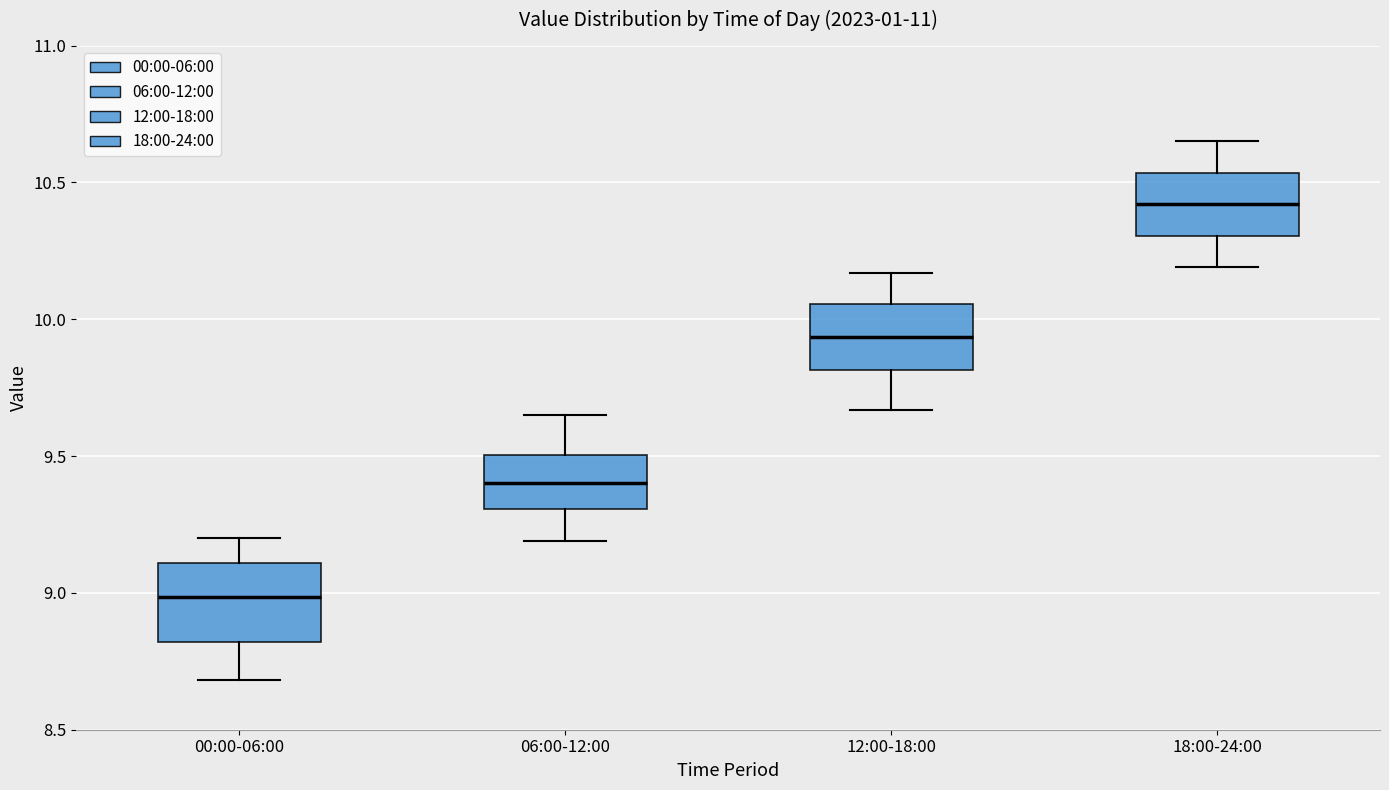

Reading left to right, transcribe this box plot: for each box, give where its median line is, the range the box spans, and where its two whiskers end, as read against the y-axis. The values are not printed on the chart, so give them approximately, as read against the axis.

00:00-06:00: median 9.00, box 8.80 to 9.10, whiskers 8.70 to 9.20
06:00-12:00: median 9.40, box 9.30 to 9.50, whiskers 9.20 to 9.65
12:00-18:00: median 9.95, box 9.80 to 10.05, whiskers 9.65 to 10.15
18:00-24:00: median 10.40, box 10.30 to 10.55, whiskers 10.20 to 10.65